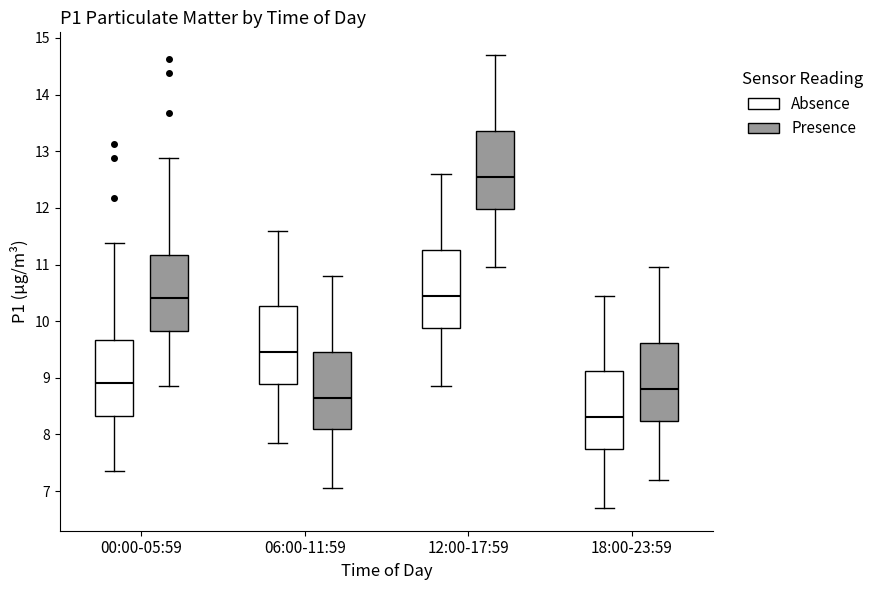

Which box's median line is the lowest?

18:00-23:59 (Absence)